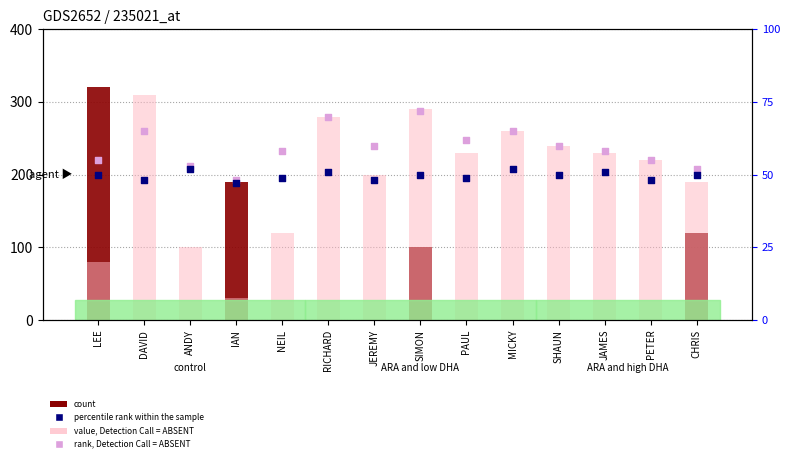

Which series reaches the minimum Y coordinate?

count